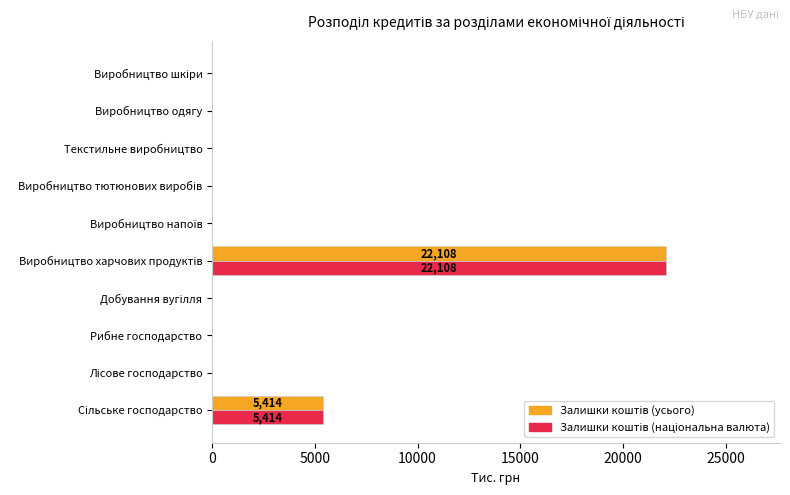

What is the maximum value shown in the chart?

22107.7